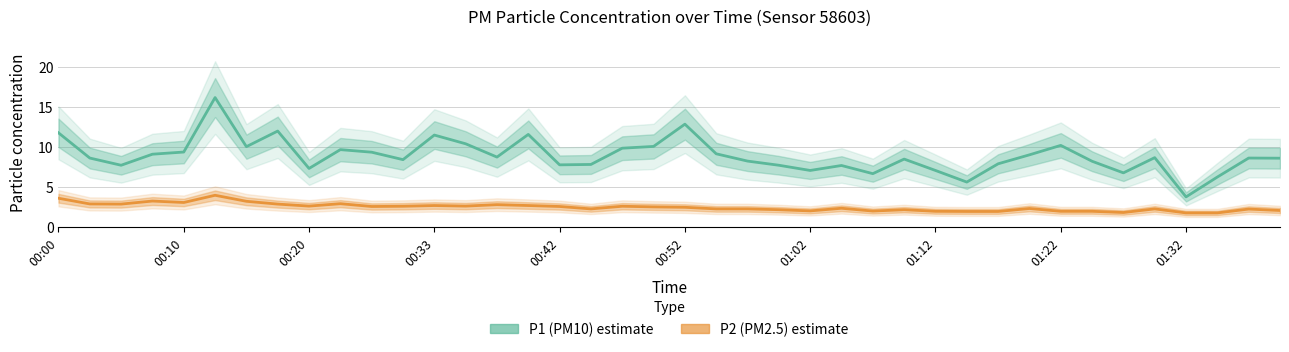

True or false: P2 (PM2.5) and P1 (PM10) cross at least once.

False